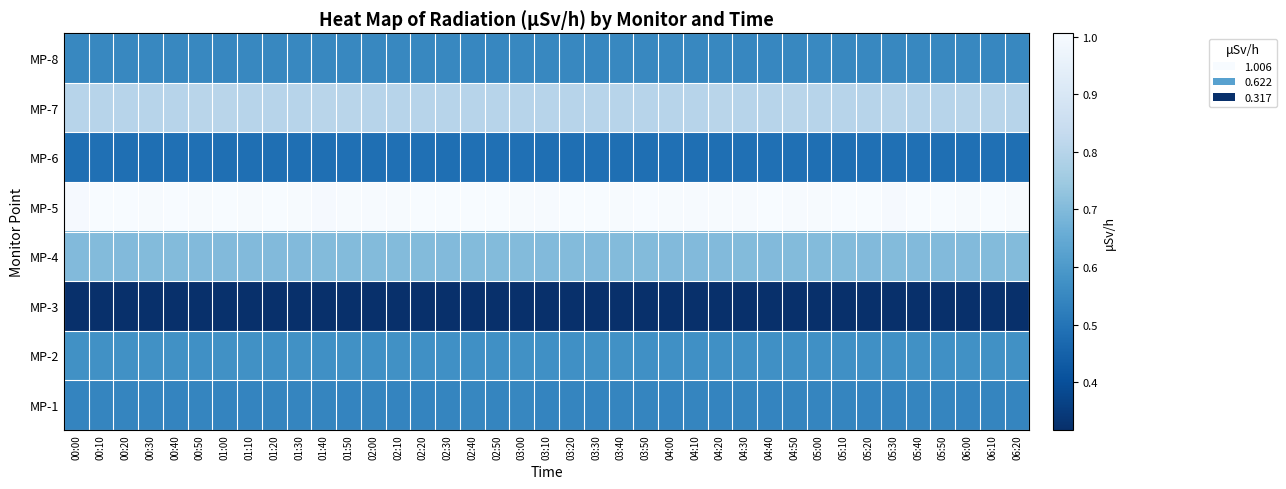

What is the total value across all series at 02:30?

5.0